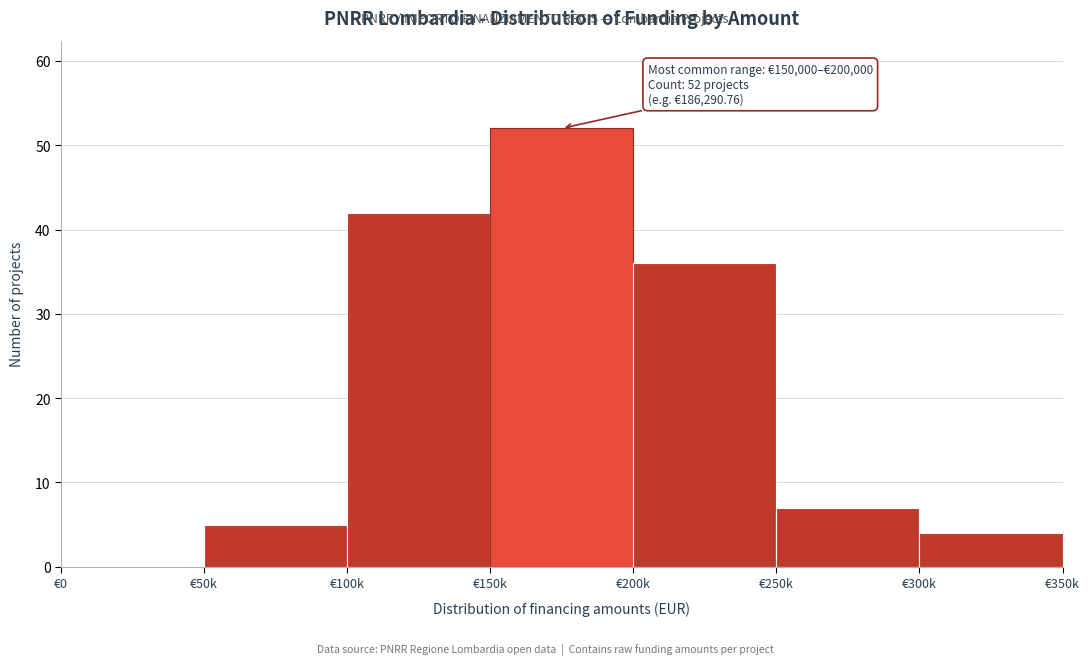

Reading right to left, transcribe all the data shown in this chart.

€300k=4	€250k=7	€200k=36	€150k=52	€100k=42	€50k=5	€0=0